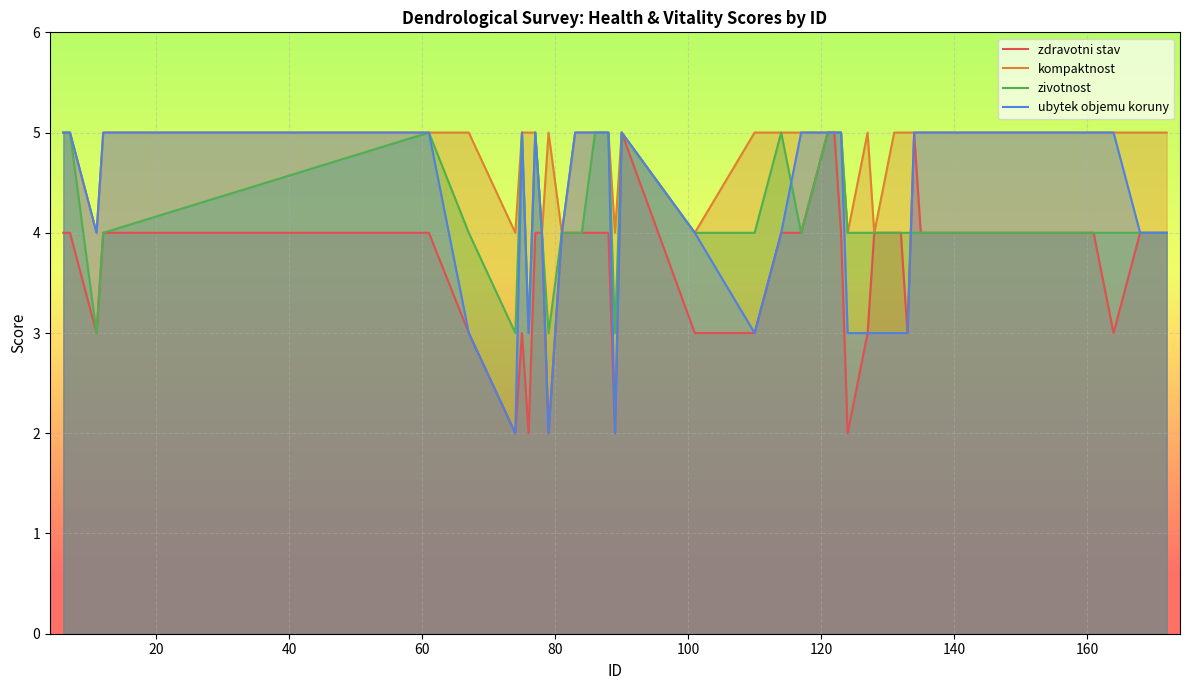

Reading left to right, transcribe all the data shown in this chart.

zdravotni stav: 4	4	3	4	4	3	2	3	2	4	4	2	4	4	4	4	4	2	5	3	3	4	4	5	5	4	2	3	4	4	4	3	5	4	4	4	4	3	4	4
kompaktnost: 5	5	4	5	5	5	4	5	5	5	4	5	4	5	5	5	5	4	5	4	5	5	5	5	5	5	4	5	4	5	5	5	5	5	5	5	5	5	5	5
zivotnost: 5	5	3	4	5	4	3	5	3	5	4	3	4	4	4	5	5	3	5	4	4	5	4	5	5	5	4	4	4	4	4	4	4	4	4	4	4	4	4	4
ubytek objemu koruny: 5	5	4	5	5	3	2	5	3	5	4	2	4	5	5	5	5	2	5	4	3	4	5	5	5	5	3	3	3	3	3	3	5	5	5	5	5	5	4	4